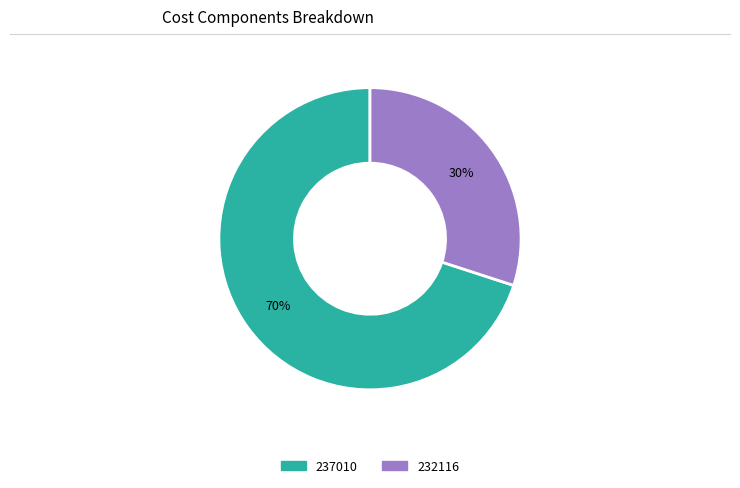

What is the majority slice?

237010